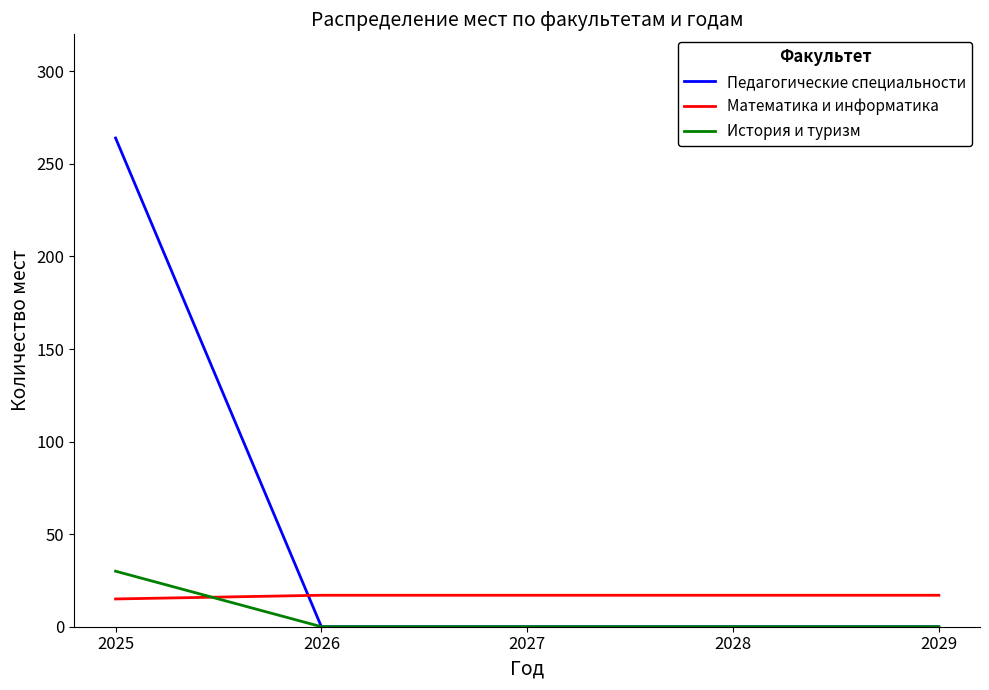

Is this an area chart (filled region under the line)?

No